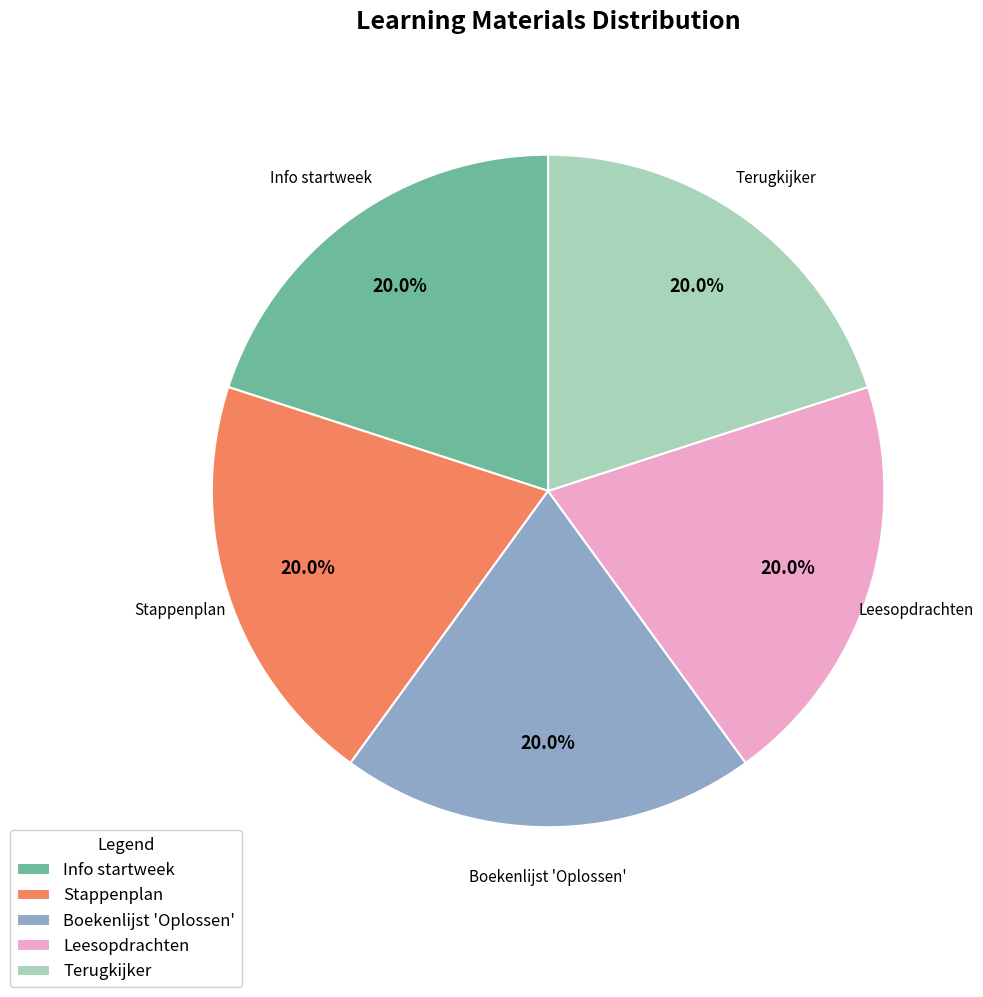

Approximately how many times larger is the value at Stappenplan compared to Terugkijker?

1.0